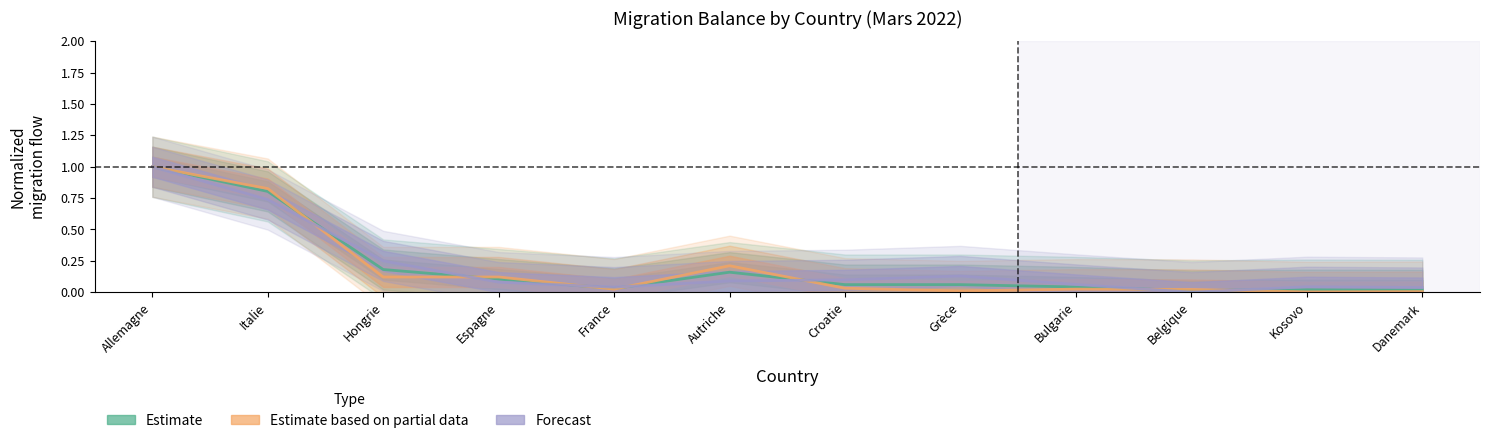

How many interior local peaks does the Total entrées (Estimate) series have?

2